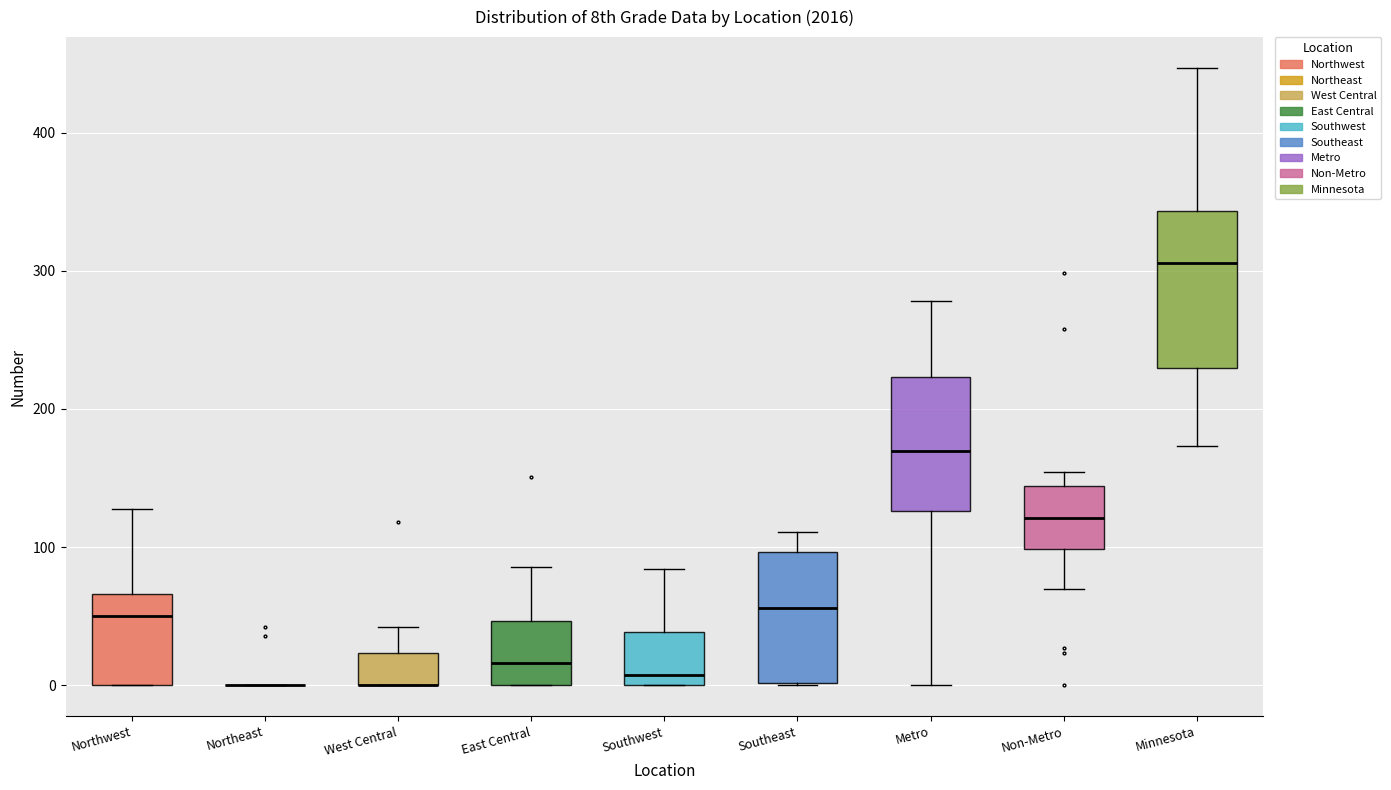

Comparing the boxes themselves (not the whiskers), which one is the tallest?

Minnesota